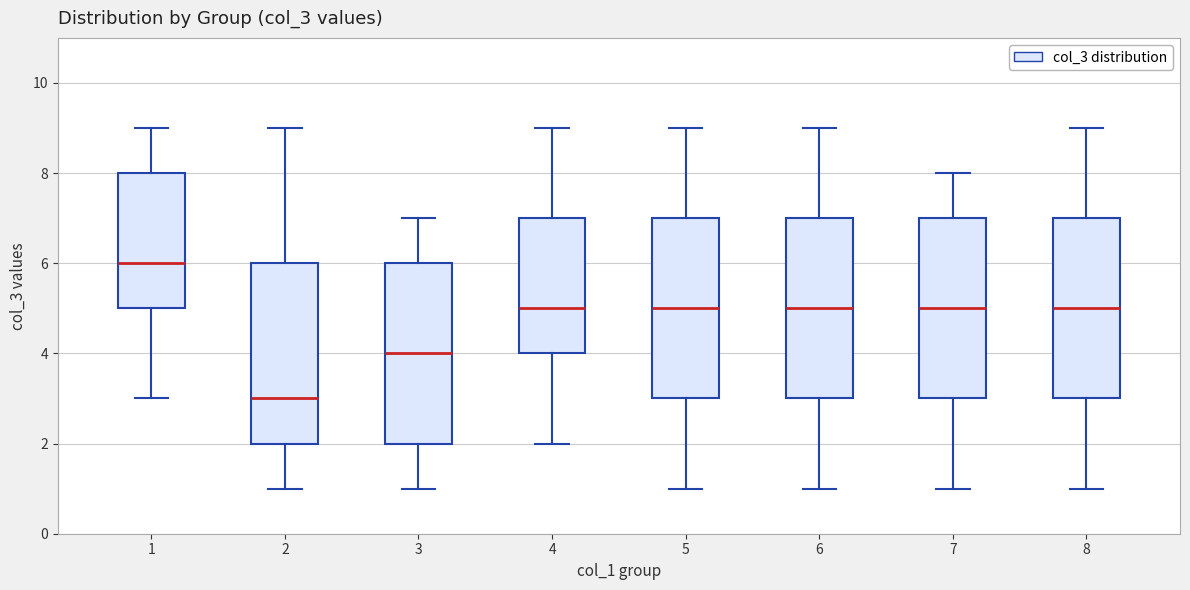

Reading left to right, read every box against the y-axis: the position of its median line, the range the box covers, and the ends of its whiskers. The values are not printed on the chart, so give them approximately, as read against the axis.

1: median 6, box 5 to 8, whiskers 3 to 9
2: median 3, box 2 to 6, whiskers 1 to 9
3: median 4, box 2 to 6, whiskers 1 to 7
4: median 5, box 4 to 7, whiskers 2 to 9
5: median 5, box 3 to 7, whiskers 1 to 9
6: median 5, box 3 to 7, whiskers 1 to 9
7: median 5, box 3 to 7, whiskers 1 to 8
8: median 5, box 3 to 7, whiskers 1 to 9